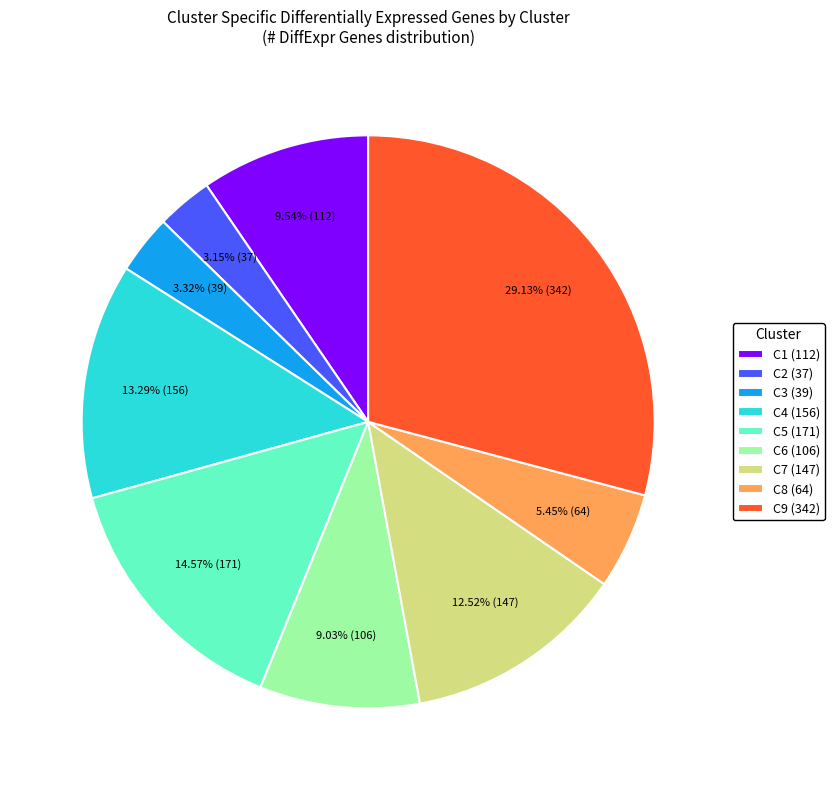

What portion of the pie excludes C6?

91.0%